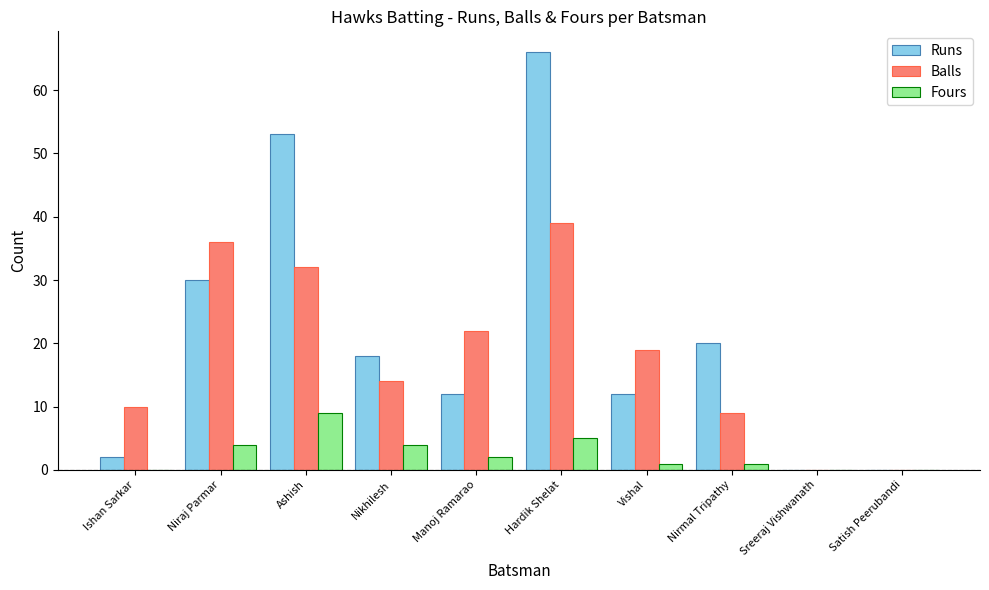

Is it true that Balls equals 14 at Ishan Sarkar?

False